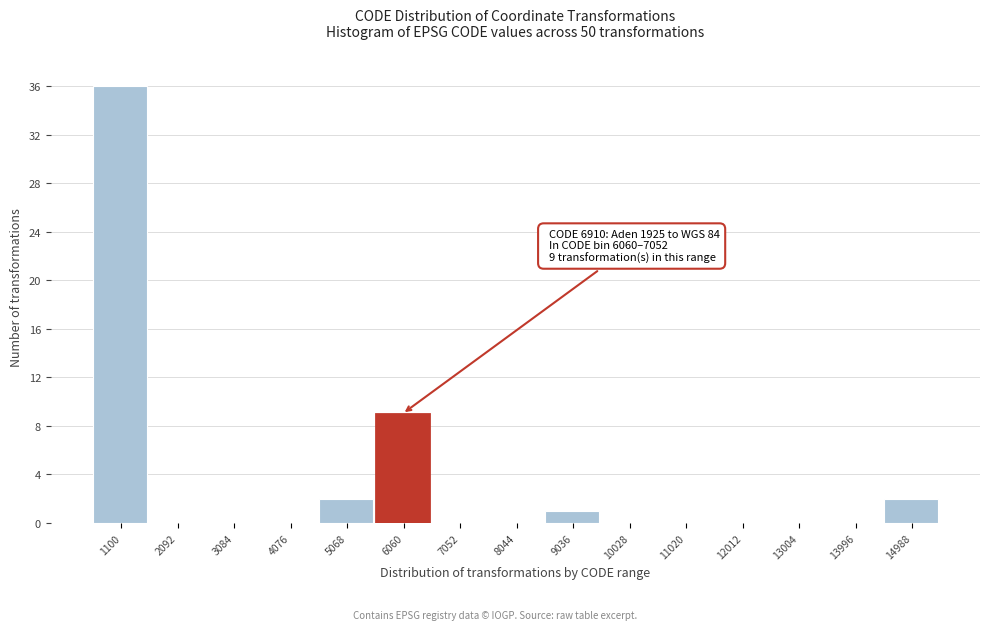

Reading left to right, what are all the values shown in this chart?

1100=36	2092=0	3084=0	4076=0	5068=2	6060=9	7052=0	8044=0	9036=1	10028=0	11020=0	12012=0	13004=0	13996=0	14988=2